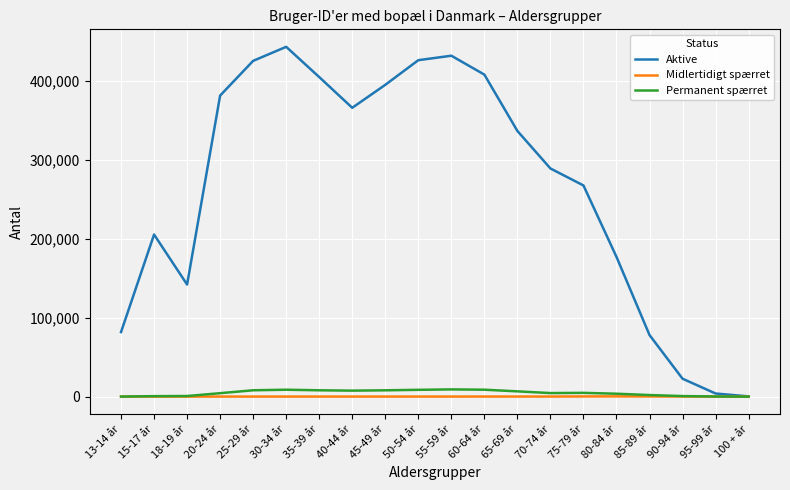

What is the difference between the Midlertidigt spærret values at 40-44 år and 75-79 år?

182